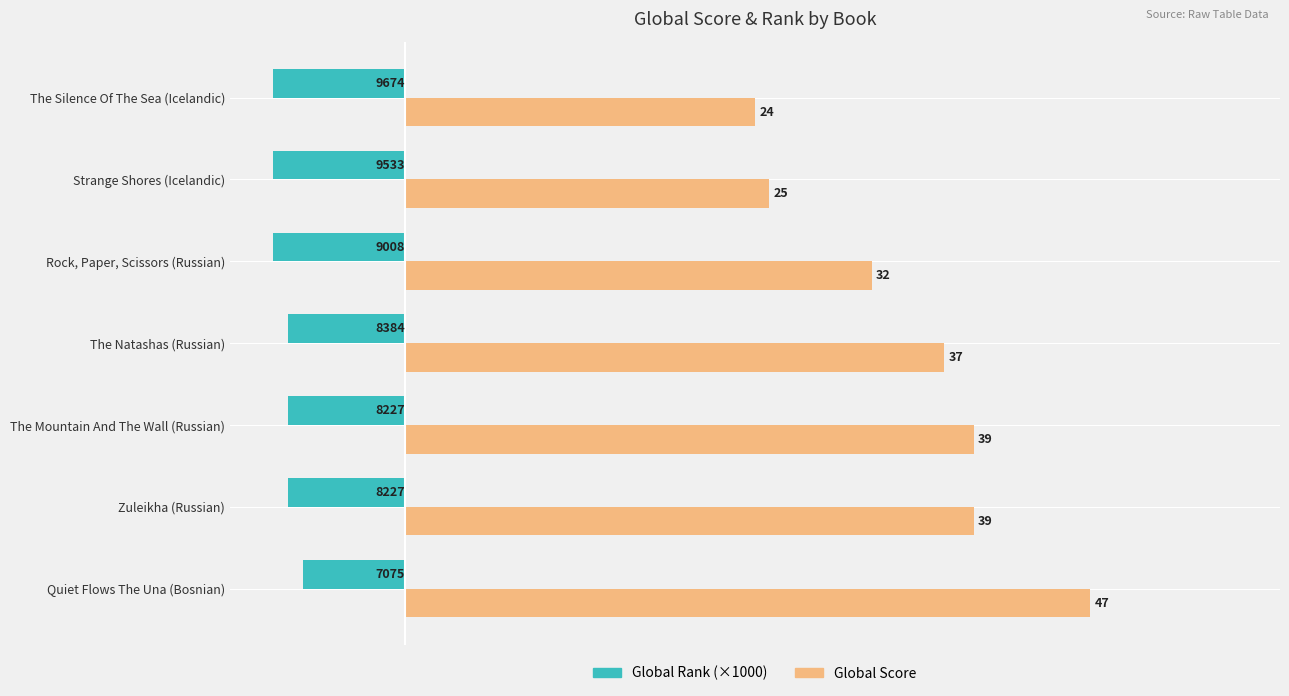

What is the spread (max minus min) of values at Rock, Paper, Scissors (Russian)?

41